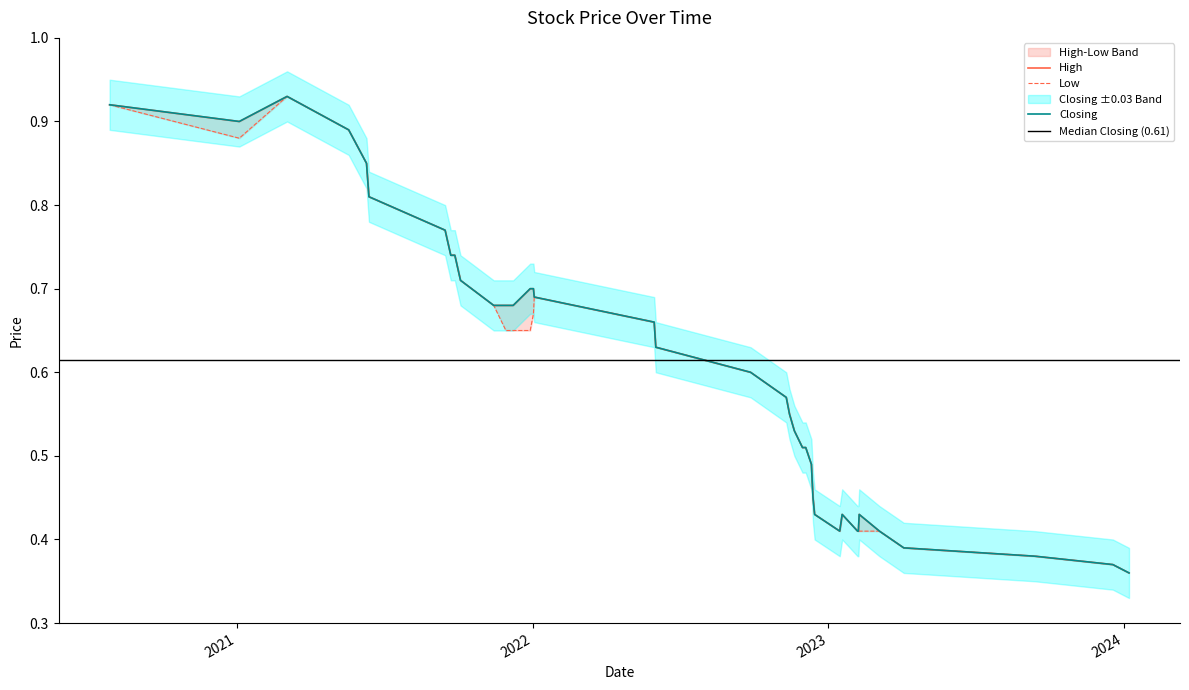

What is the sum of the High values at 30 and 31?

1.4